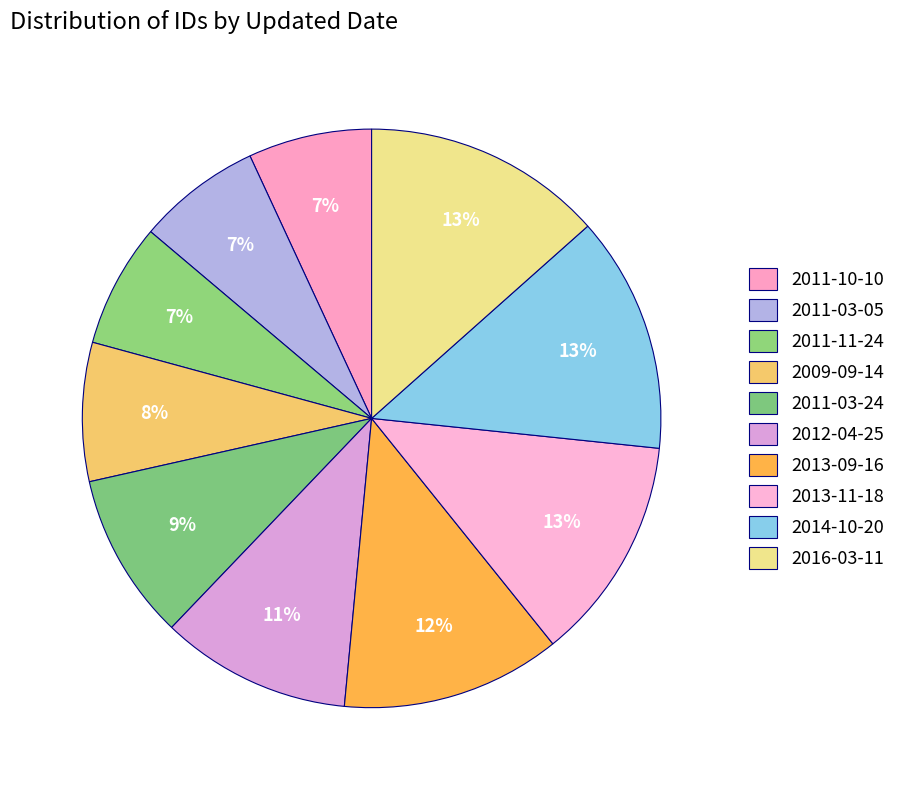

How many slices are in this pie chart?

10